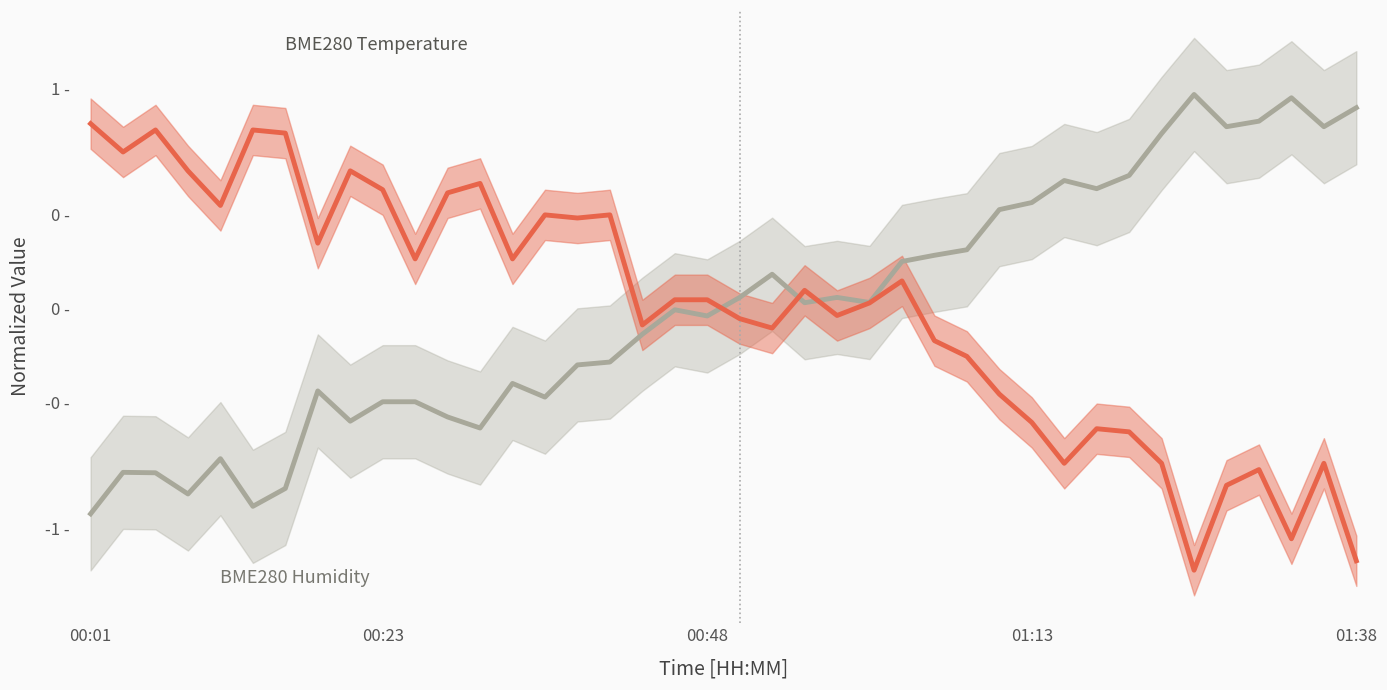

True or false: BME280 Temperature and BME280 Humidity cross at least once.

True